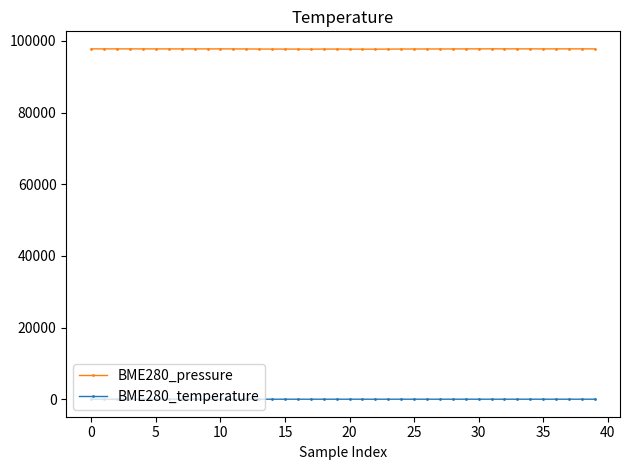

Rank the series by their average value, from highest to lowest.

BME280_pressure, BME280_temperature